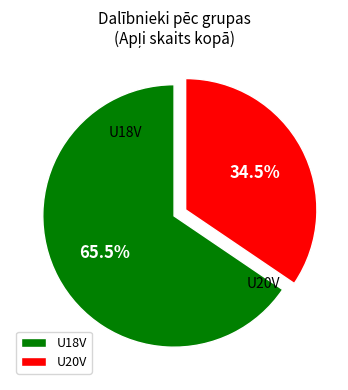

Rank the categories by value from lowest to highest.

U20V, U18V